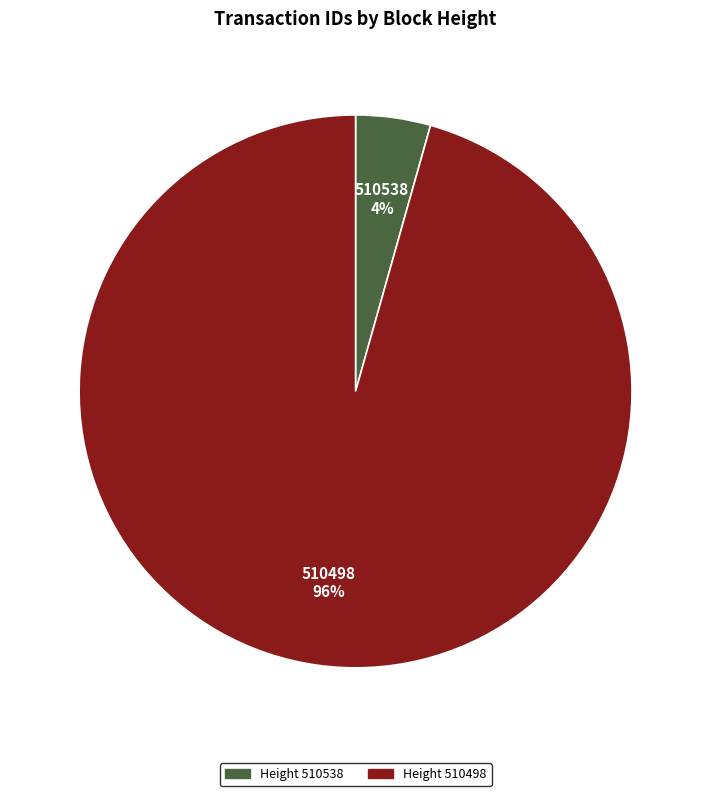

Is there a majority slice in this chart?

Yes